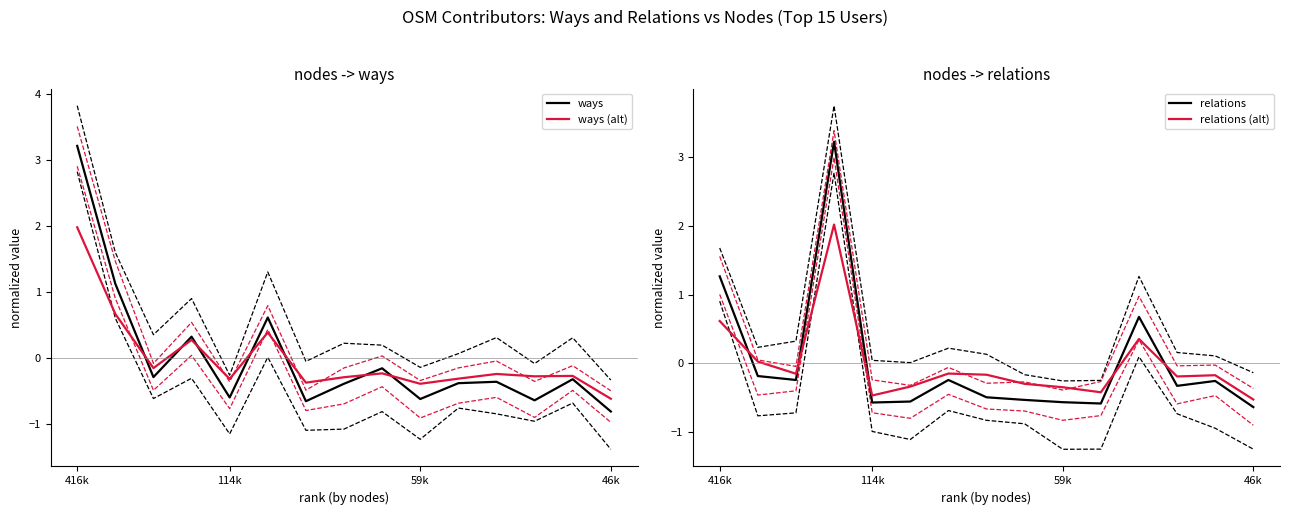

What is the greatest value displayed?

3.2